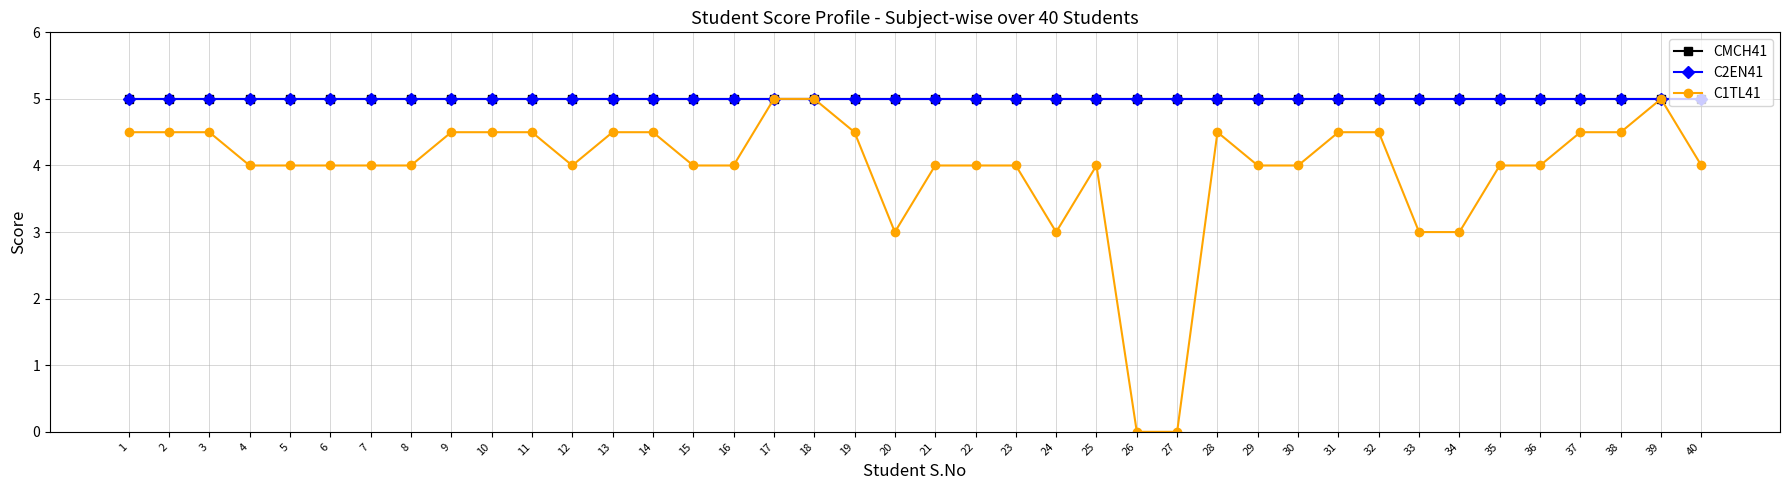

Does the chart have visible grid lines?

Yes